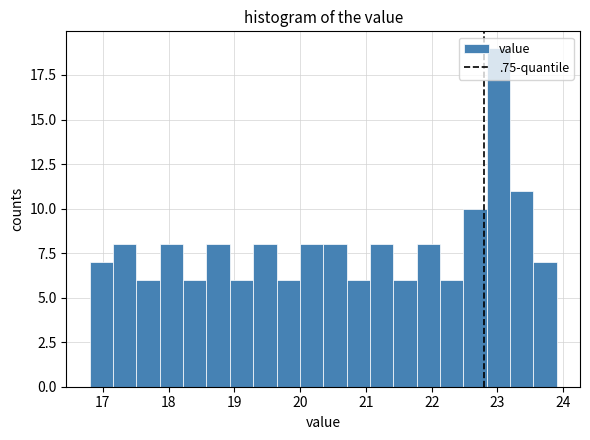

Around what value on the x-axis is the tallest bar? Give the approximate position of its centre, as read against the axis.

23.0